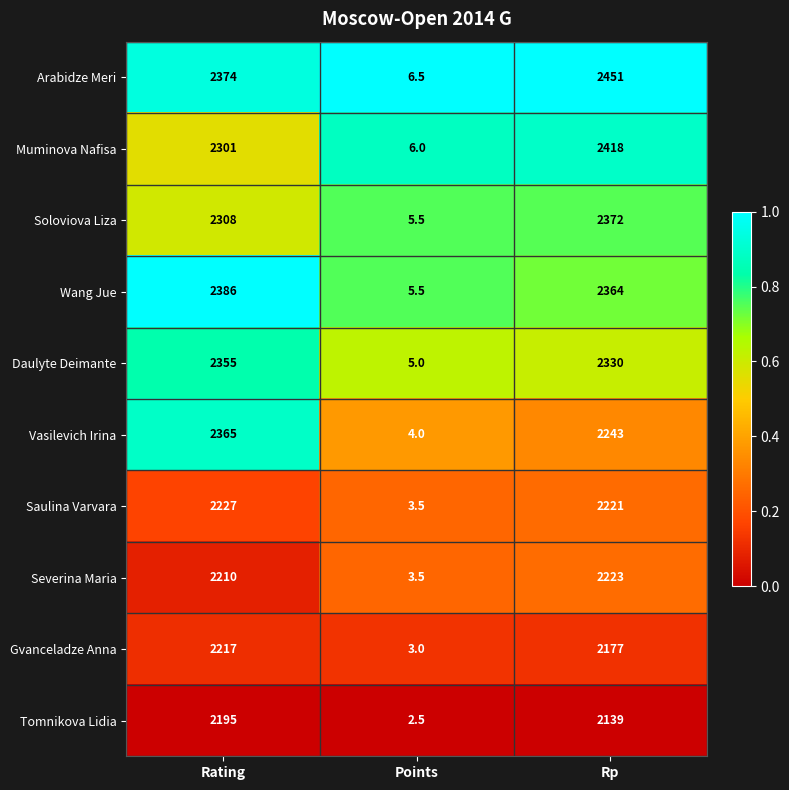

What is the difference between the Soloviova Liza values at Points and Rp?

2366.5